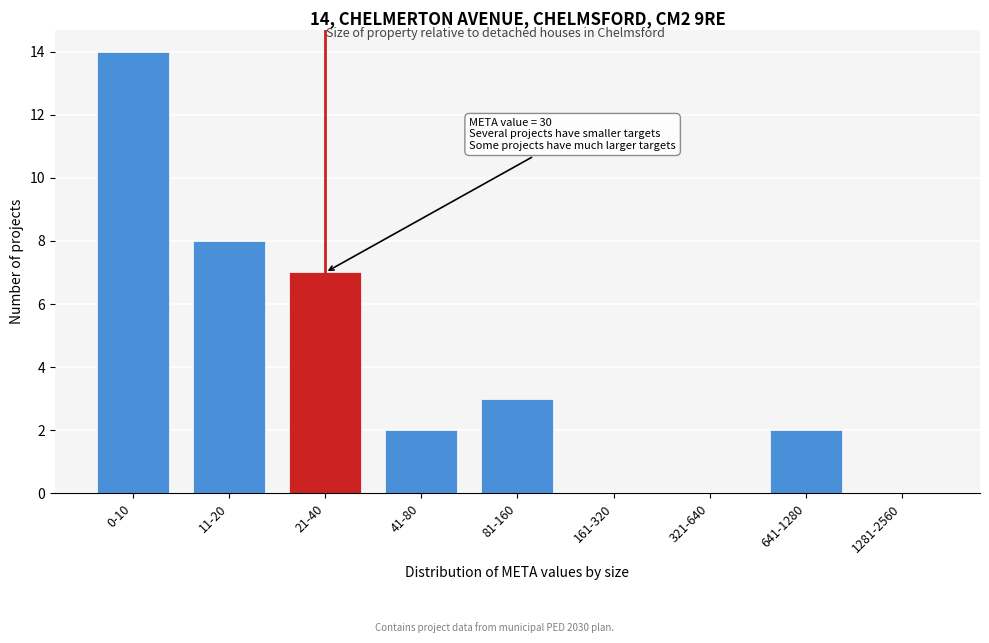

Reading left to right, what are all the values shown in this chart?

0-10=14	11-20=8	21-40=7	41-80=2	81-160=3	161-320=0	321-640=0	641-1280=2	1281-2560=0